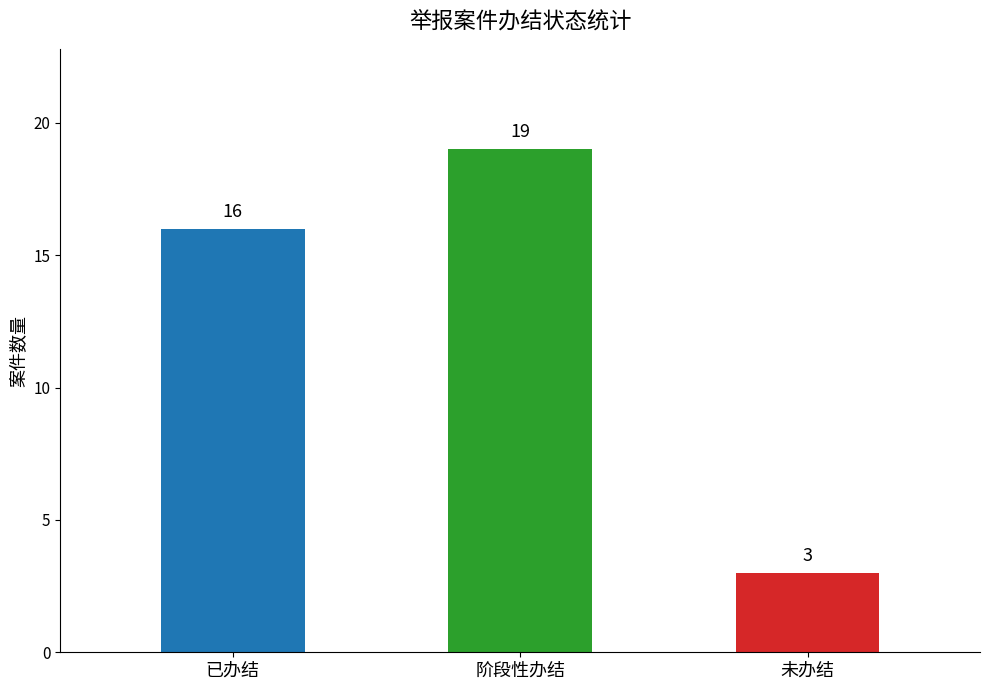

Reading left to right, transcribe all the data shown in this chart.

16	19	3